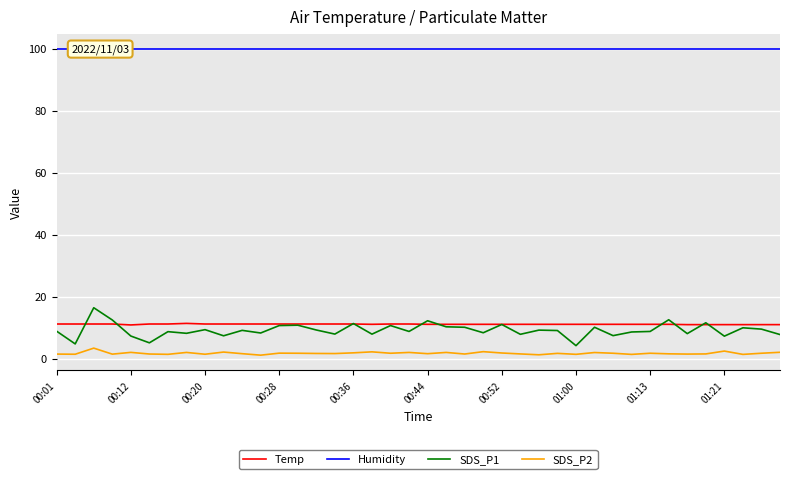

What is the highest value of the SDS_P2 series?

3.4